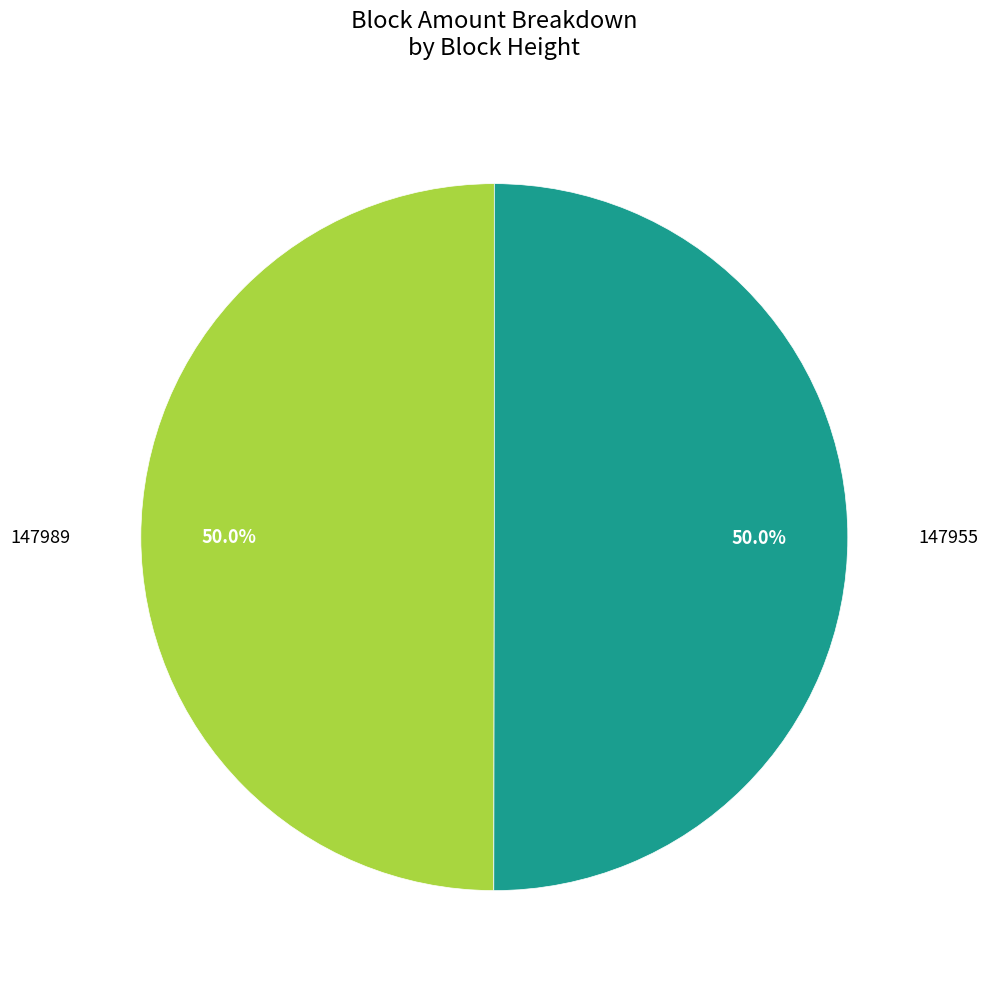

To the nearest percent, what is the combined percentage of 147955 and 147989?

100%